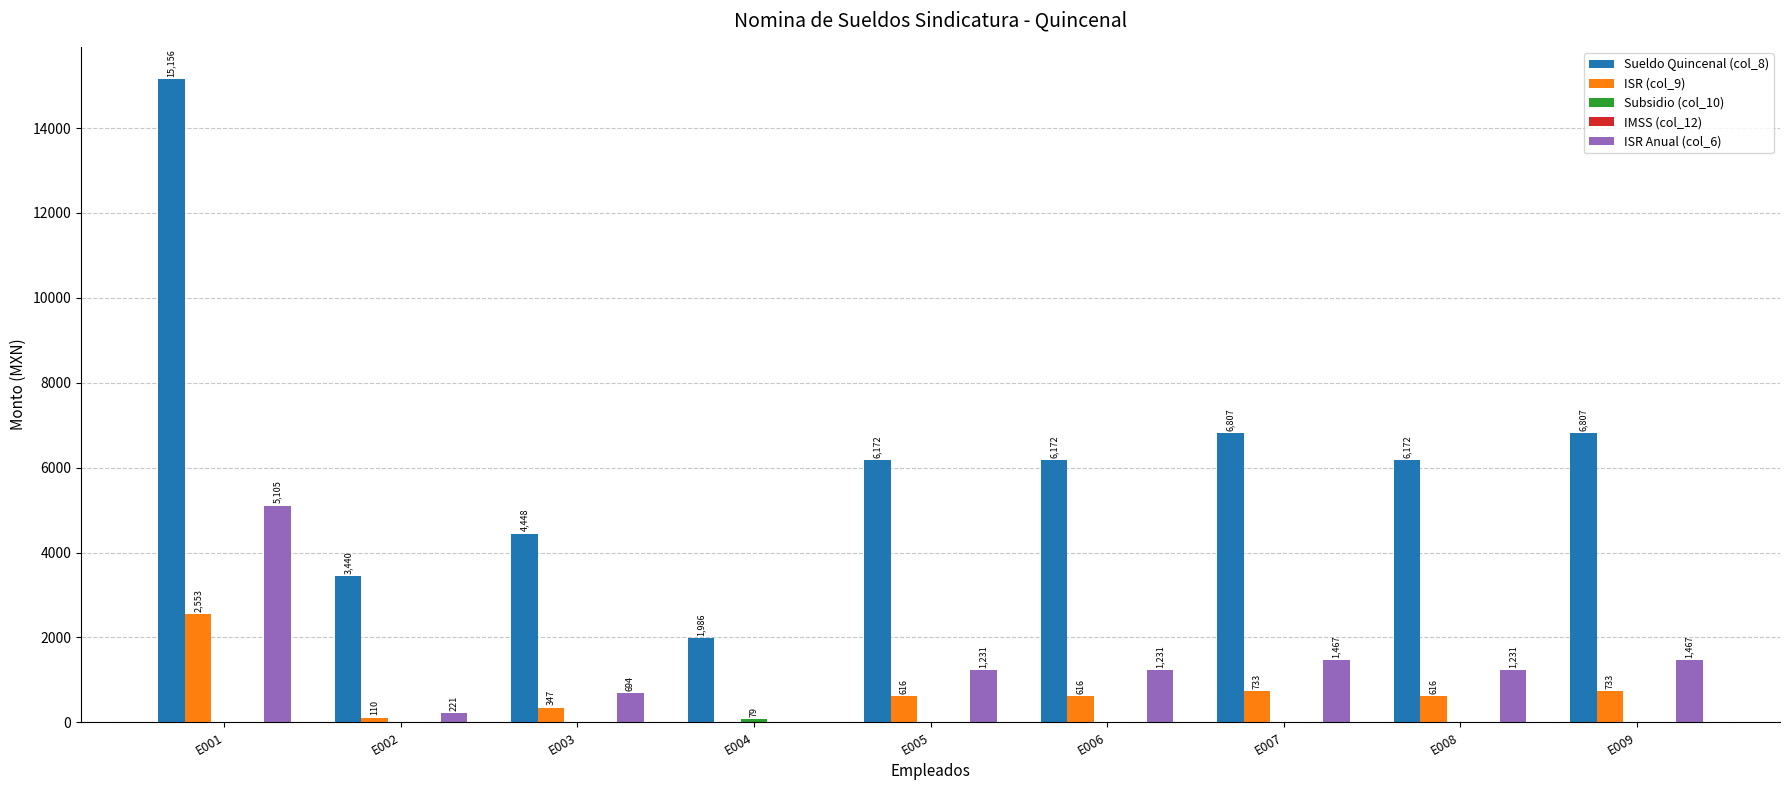

Count the number of data series in this chart.

4